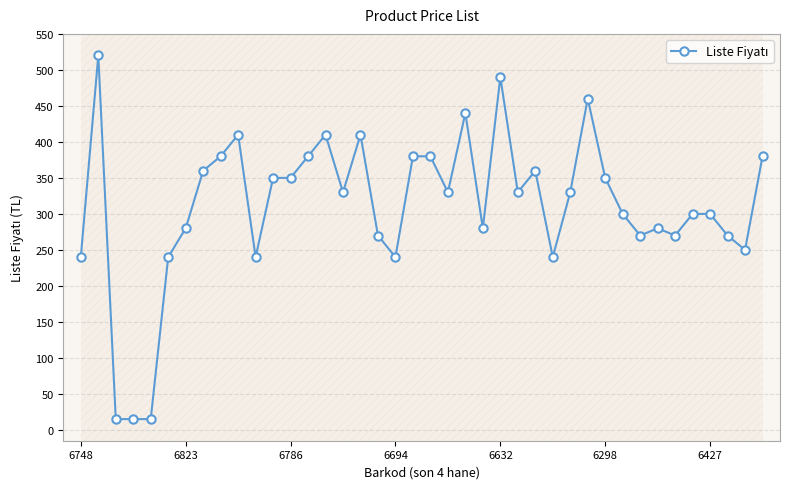

Reading right to left, extract all data points from this chart.

380	250	270	300	300	270	280	270	300	350	460	330	240	360	330	490	280	440	330	380	380	240	270	410	330	410	380	350	350	240	410	380	360	280	240	15	15	15	520	240